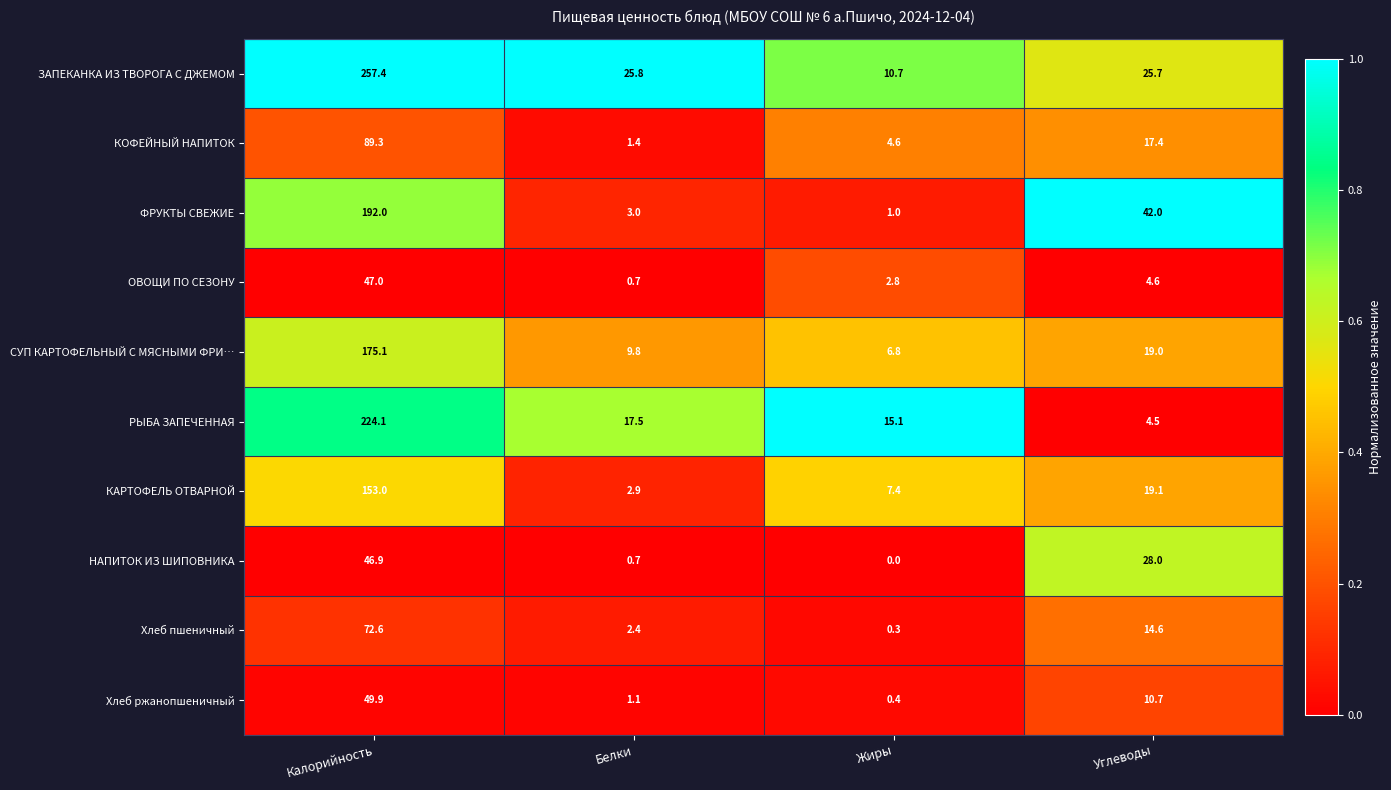

At how many categories does at least one series exceed 0?

4